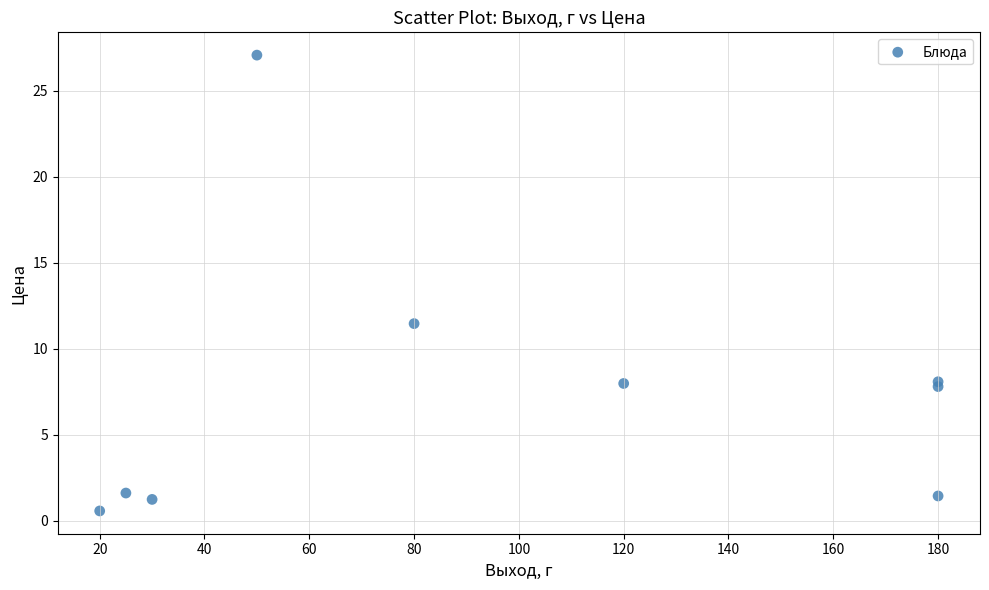

What Y value in the scatter plot is closest to 13?

11.5